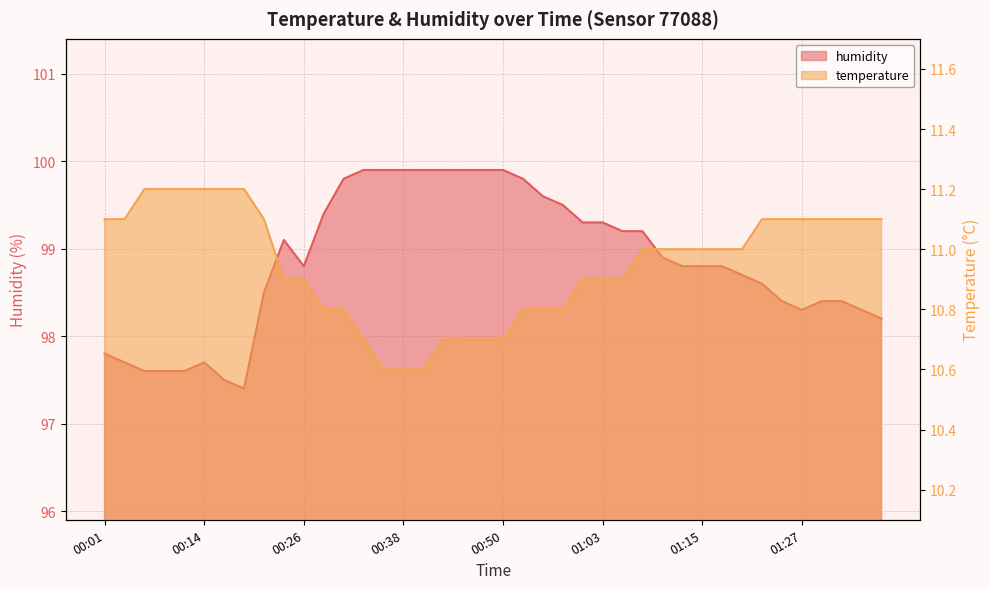

Reading right to left, list all the values displayed in this chart.

temperature: 11.1	11.1	11.1	11.1	11.1	11.1	11.1	11.0	11.0	11.0	11.0	11.0	11.0	10.9	10.9	10.9	10.8	10.8	10.8	10.7	10.7	10.7	10.7	10.6	10.6	10.6	10.7	10.8	10.8	10.9	10.9	11.1	11.2	11.2	11.2	11.2	11.2	11.2	11.1	11.1
humidity: 98.2	98.3	98.4	98.4	98.3	98.4	98.6	98.7	98.8	98.8	98.8	98.9	99.2	99.2	99.3	99.3	99.5	99.6	99.8	99.9	99.9	99.9	99.9	99.9	99.9	99.9	99.9	99.8	99.4	98.8	99.1	98.5	97.4	97.5	97.7	97.6	97.6	97.6	97.7	97.8